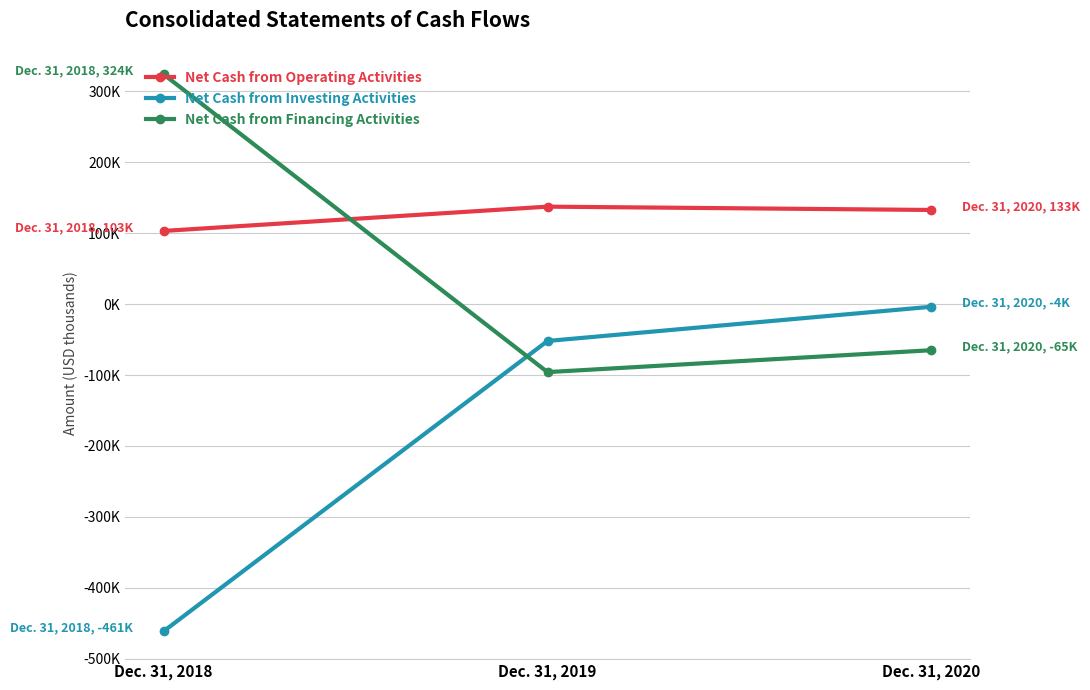

What value does the Net Cash from Financing Activities series have at Dec. 31, 2020, to the nearest 100?

-65000